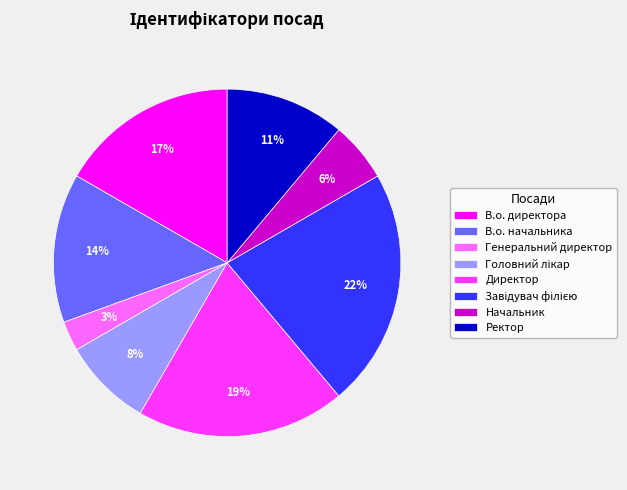

How many slices are in this pie chart?

8